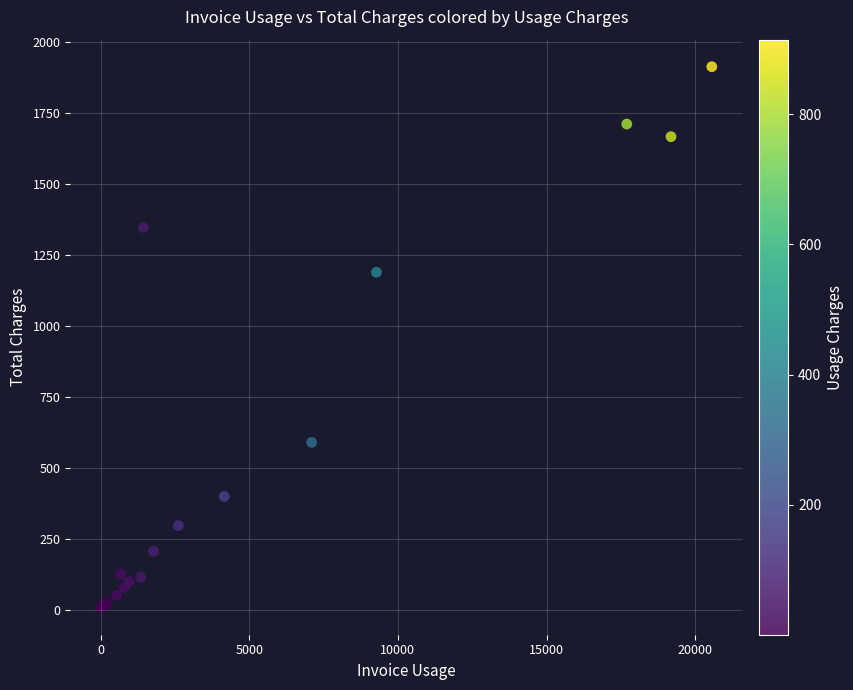

What Y value in the scatter plot is closest to 960?

1188.5